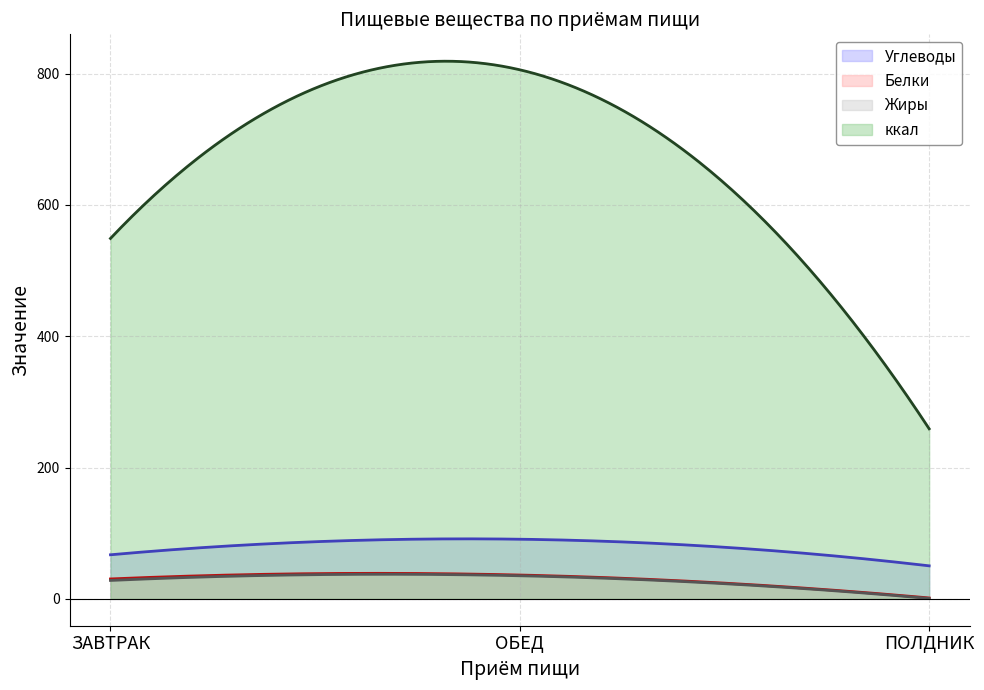

How many lines are shown in the chart?

4